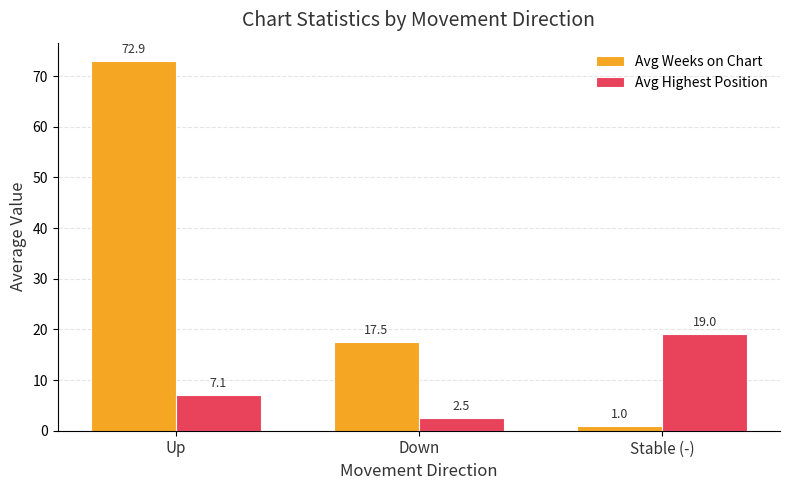

Rank the categories by Avg Weeks on Chart value from highest to lowest.

Up, Down, Stable (-)